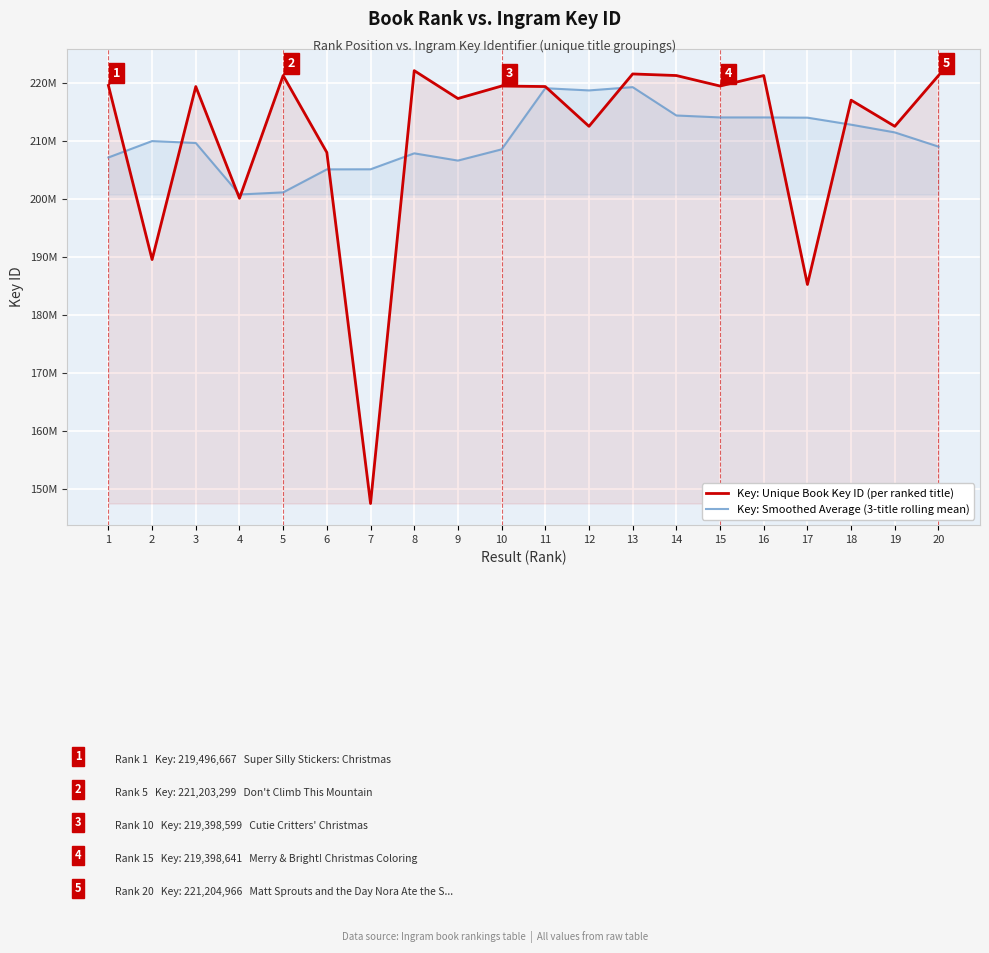

What are all the series names shown in the legend?

Key: Unique Book Key ID (per ranked title), Key: Smoothed Average (3-title rolling mean)